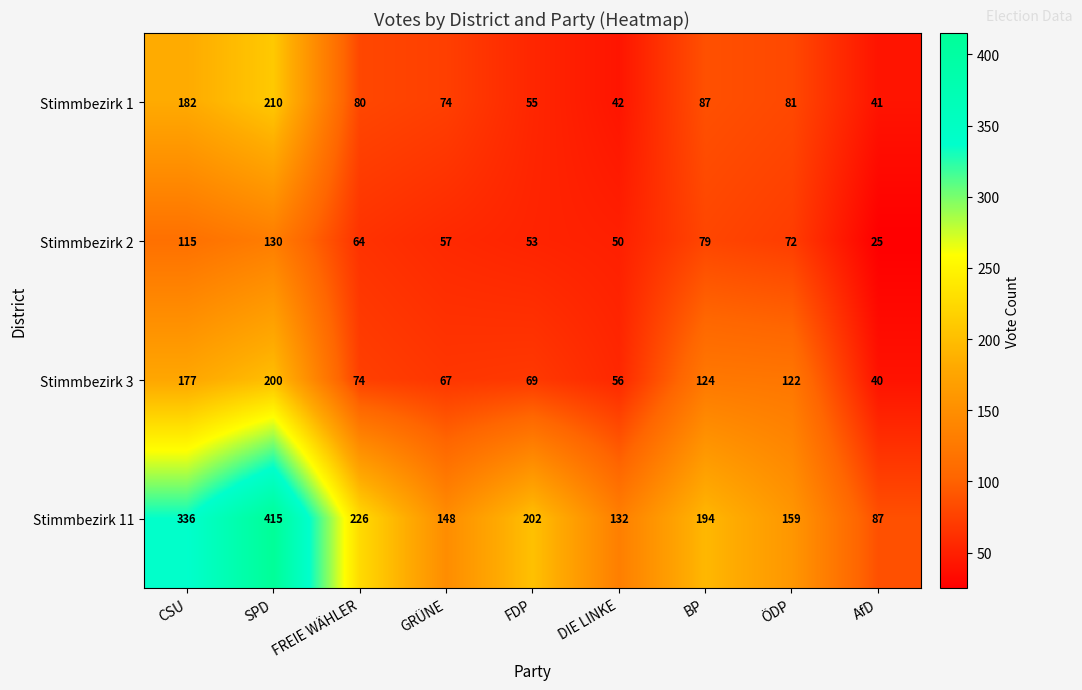

What is the average value of the Stimmbezirk 2 series?

72